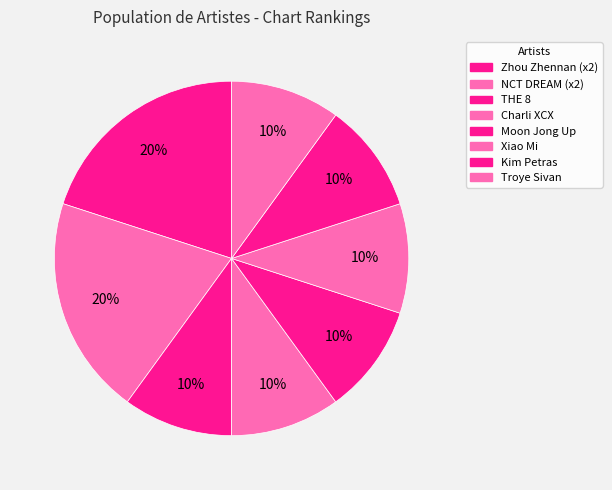

How many slices are in this pie chart?

8